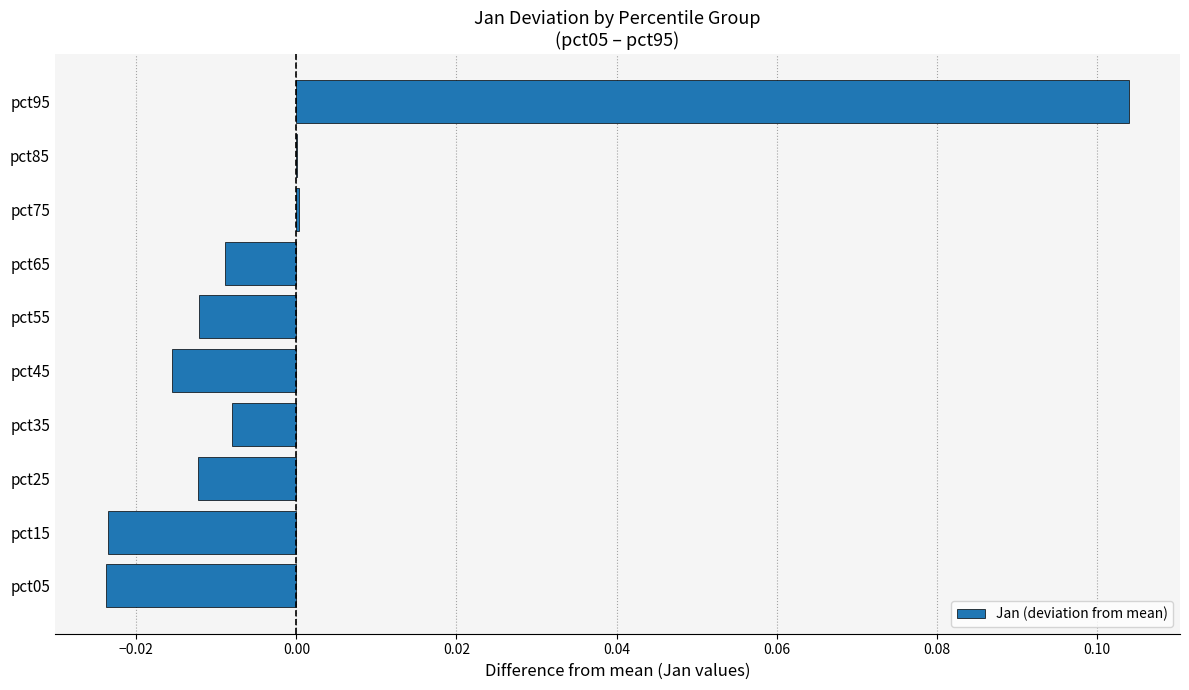

How many categories are shown in the chart?

10